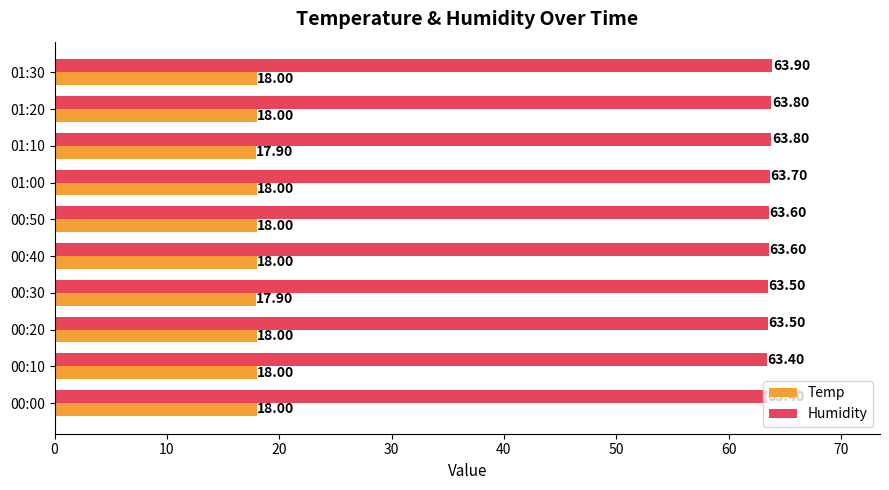

List the series in order of their peak value, lowest first.

Temp, Humidity